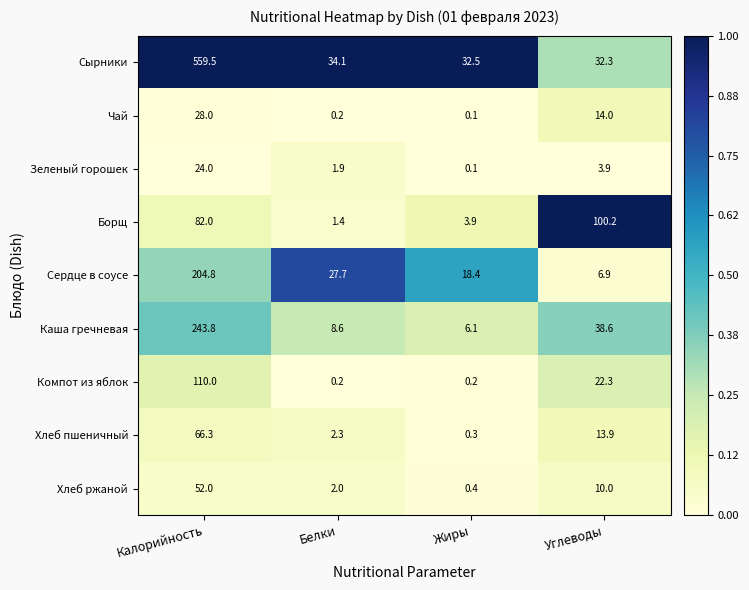

What is the sum of all Зеленый горошек values?

29.9